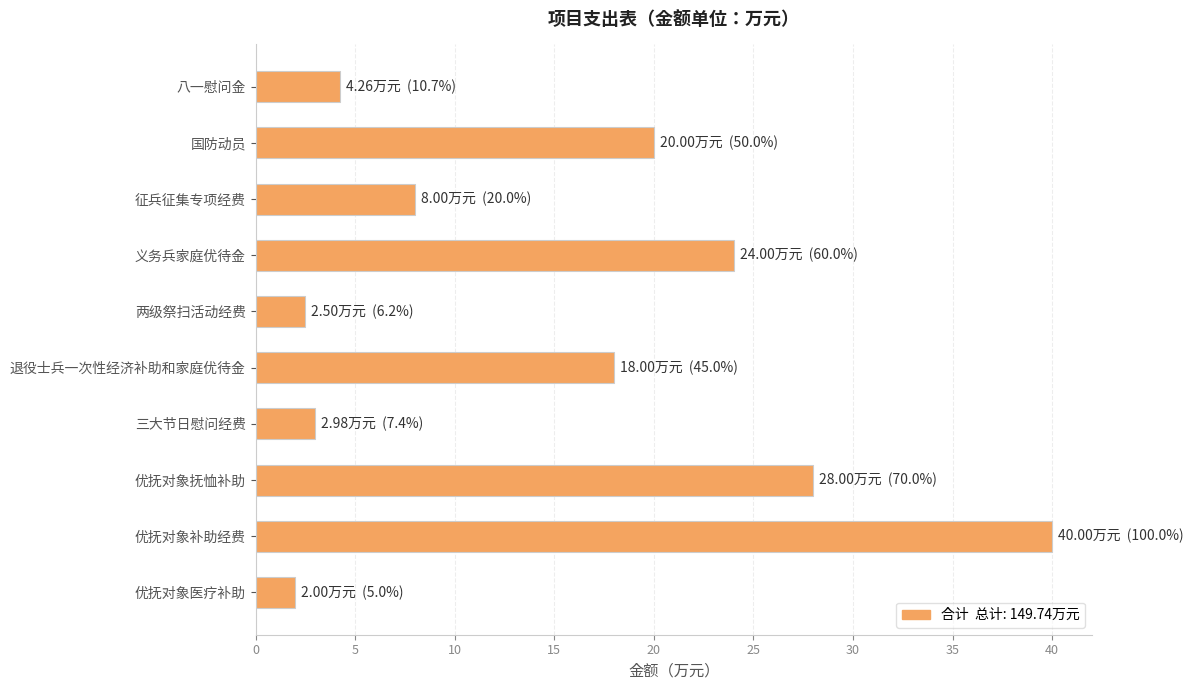

Reading bottom to top, what are all the values shown in this chart?

优抚对象医疗补助=2.0	优抚对象补助经费=40.0	优抚对象抚恤补助=28.0	三大节日慰问经费=3.0	退役士兵一次性经济补助和家庭优待金=18.0	两级祭扫活动经费=2.5	义务兵家庭优待金=24.0	征兵征集专项经费=8.0	国防动员=20.0	八一慰问金=4.3